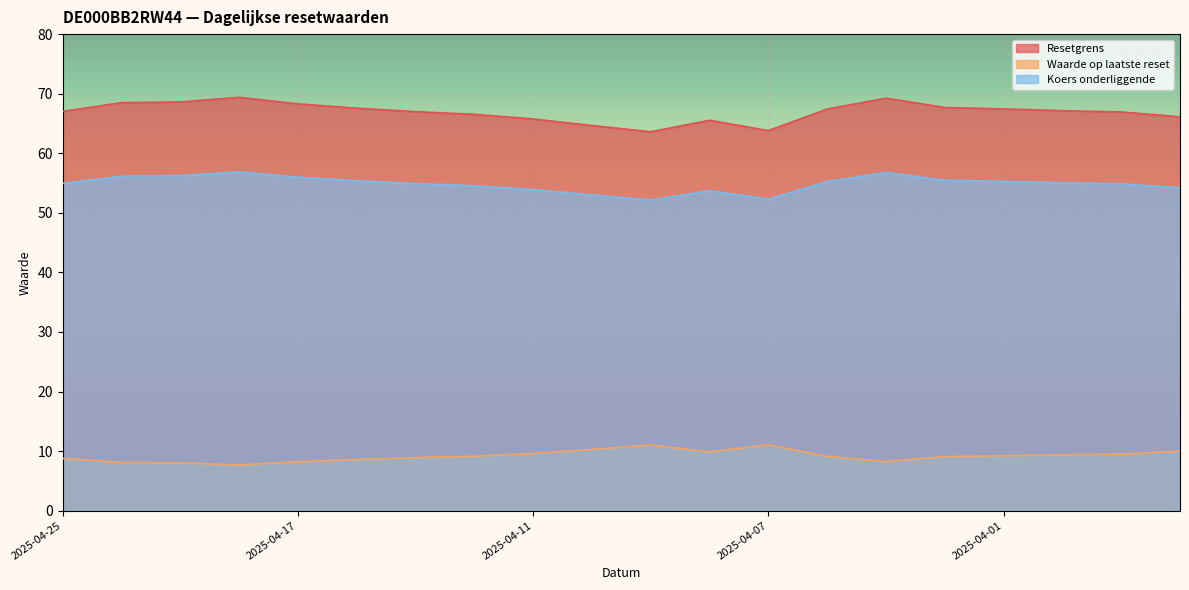

Which has a higher value, 2025-03-27 or 2025-04-16?

2025-04-16